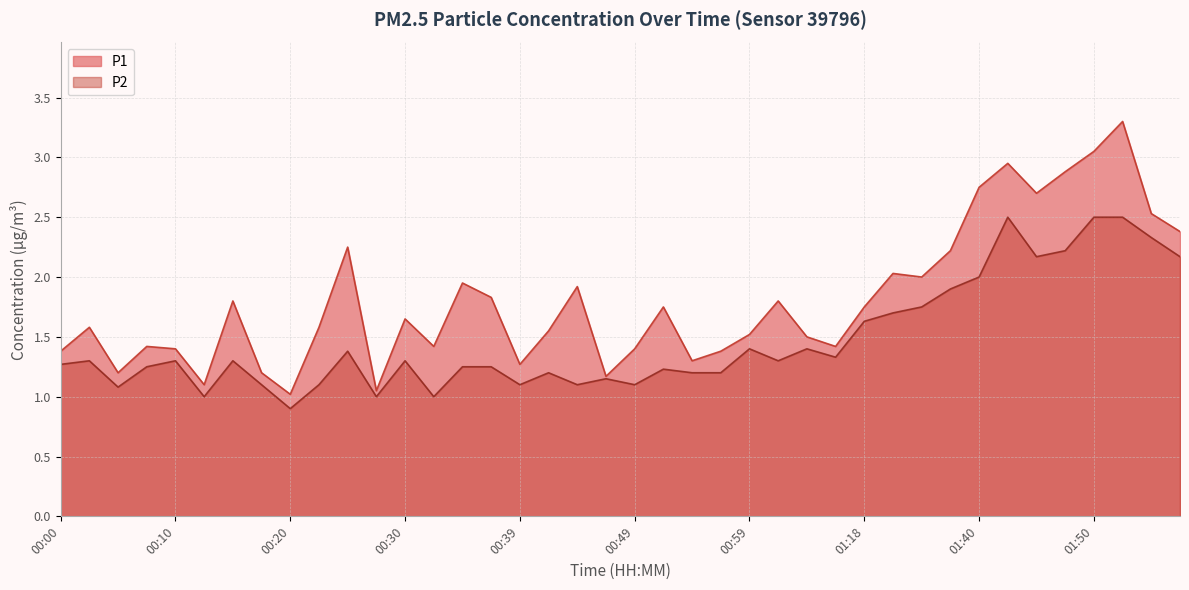

What is the sum of all P2 values?

58.9